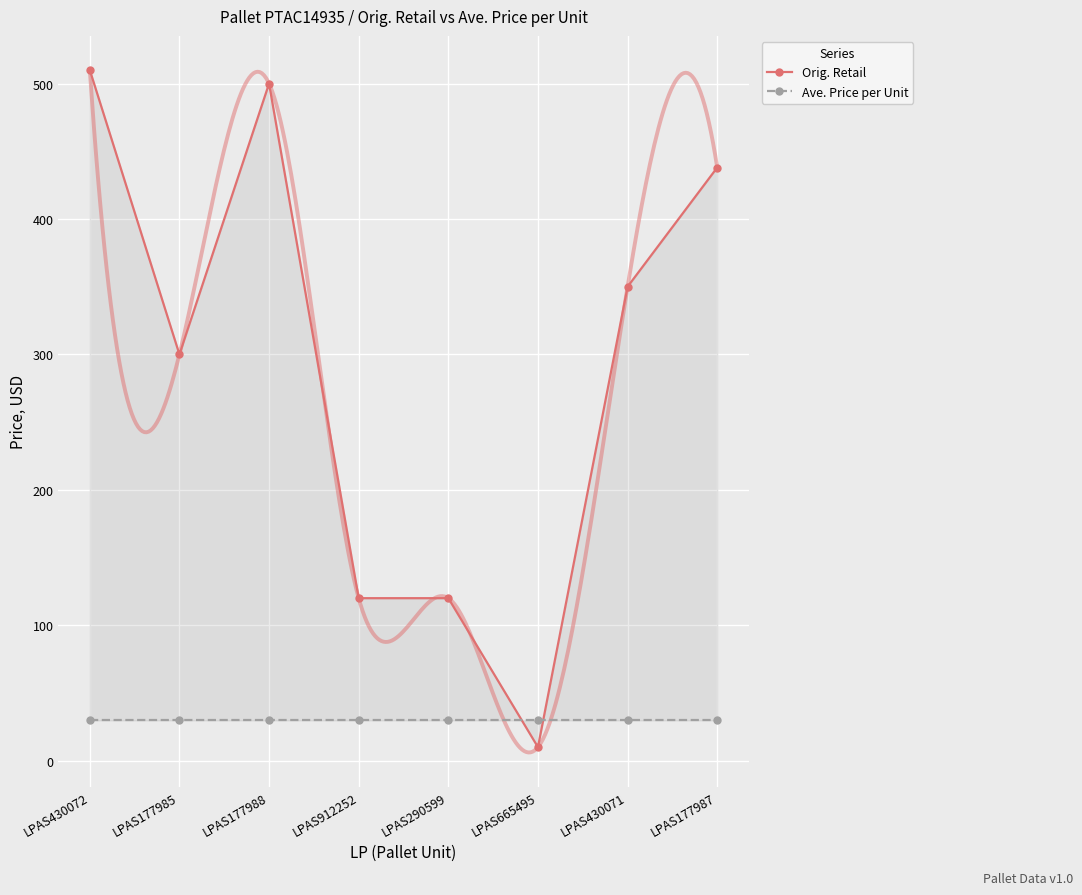

Is the value of Orig. Retail at LPAS177988 greater than the value of Ave. Price per Unit at LPAS912252?

Yes